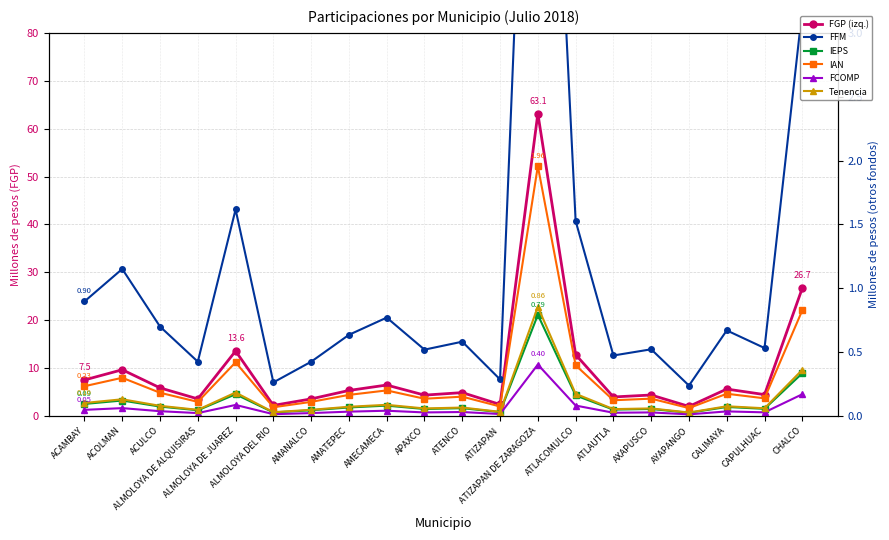

In Impuesto sobre Automóviles Nuevos, how many points are higher than both neighbors (excluding endpoints)?

7